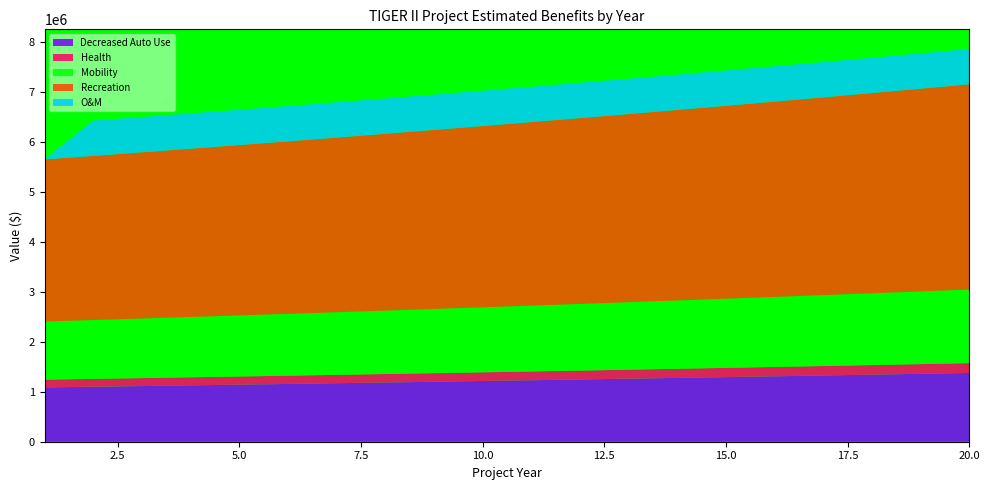

Reading left to right, list all the values displayed in this chart.

Decreased Auto Use: 1087138.4	1100727.6	1114486.7	1128417.8	1142523.0	1156804.6	1171264.6	1185905.5	1200729.3	1215738.4	1230935.1	1246321.8	1261900.8	1277674.6	1293645.5	1309816.1	1326188.8	1342766.1	1359550.7	1376545.1
Health: 155211.4	157151.6	159116.0	161104.9	163118.7	165157.7	167222.2	169312.5	171428.9	173571.7	175741.4	177938.1	180162.4	182414.4	184694.6	187003.2	189340.8	191707.5	194103.9	196530.2
Mobility: 1163732.4	1178279.0	1193007.5	1207920.1	1223019.1	1238306.9	1253785.7	1269458.0	1285326.2	1301392.8	1317660.2	1334131.0	1350807.6	1367692.7	1384788.9	1402098.7	1419625.0	1437370.3	1455337.4	1473529.1
Recreation: 3245149.9	3285714.3	3326785.7	3368370.5	3410475.2	3453106.1	3496269.9	3539973.3	3584223.0	3629025.8	3674388.6	3720318.4	3766822.4	3813907.7	3861581.5	3909851.3	3958724.5	4008208.5	4058311.1	4109040.0
O&M: 0.0	707000.0	707000.0	707000.0	707000.0	707000.0	707000.0	707000.0	707000.0	707000.0	707000.0	707000.0	707000.0	707000.0	707000.0	707000.0	707000.0	707000.0	707000.0	707000.0